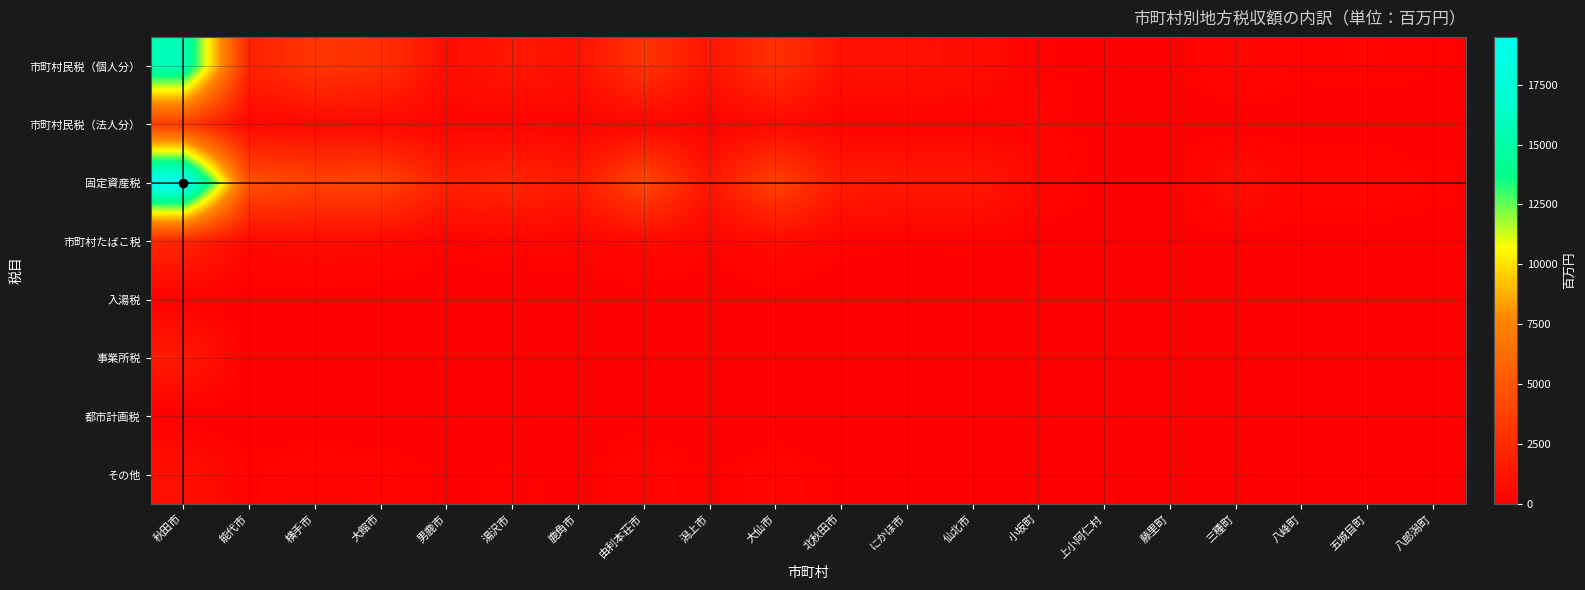

Which series changed the most between 能代市 and 仙北市?

固定資産税